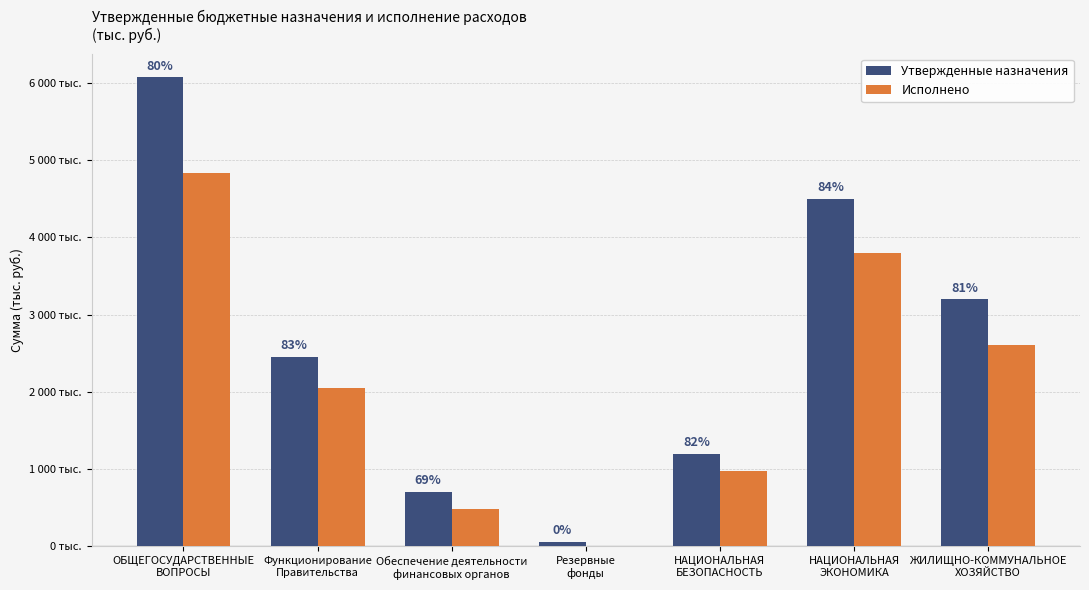

What are all the series names shown in the legend?

Утвержденные назначения, Исполнено